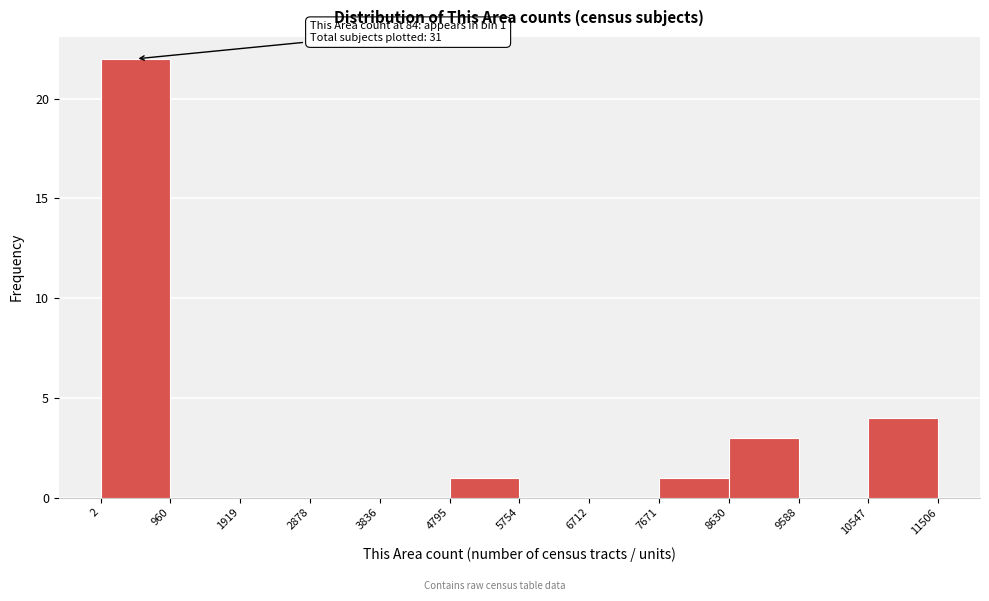

Over which range of the x-axis is the bar tallest?

2 to 960